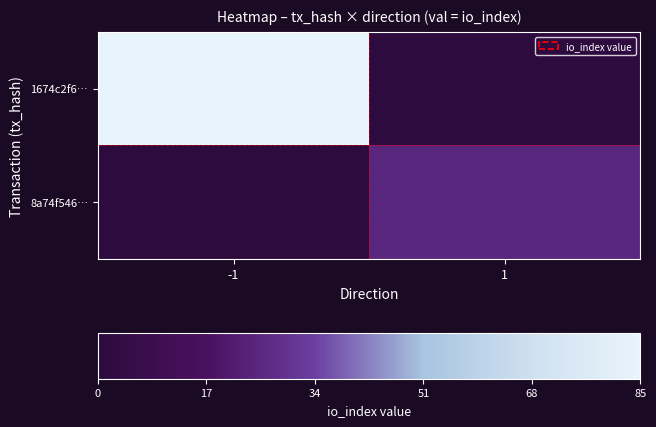

Rank the series at -1 from lowest to highest value.

8a74f546…, 1674c2f6…